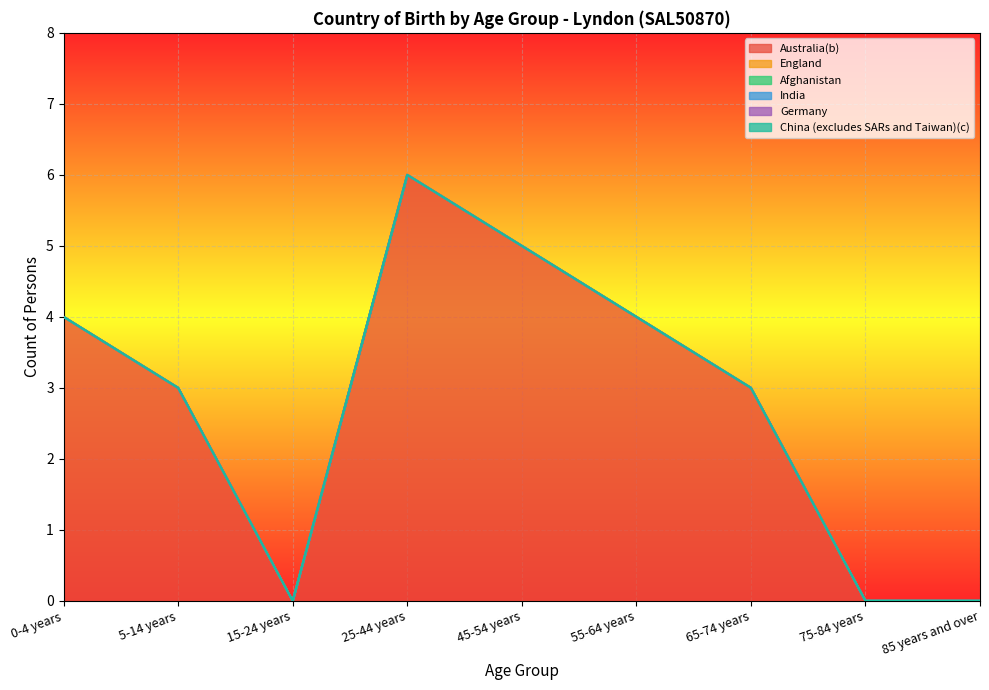

Is it true that England equals 0 at 75-84 years?

True